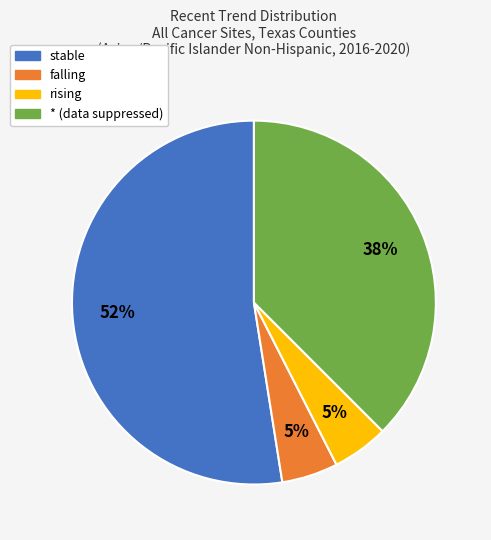

The * slice represents 38% of the pie. True or false?

True